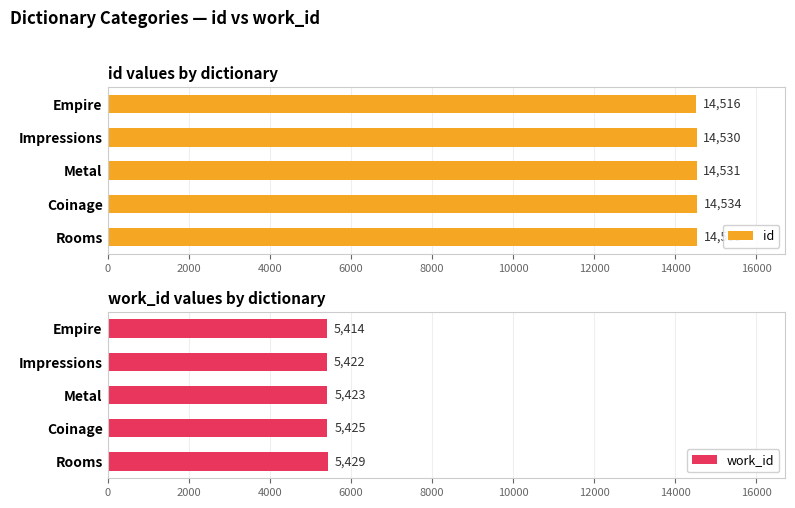

How many categories are shown in the chart?

5